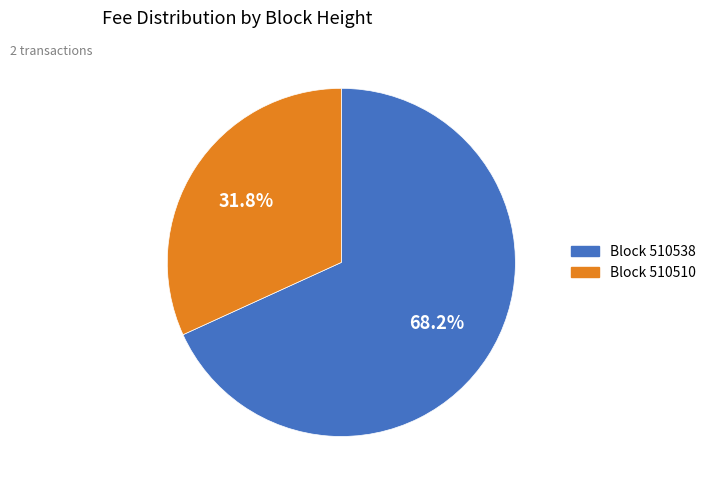

Does any single category account for the majority?

Yes